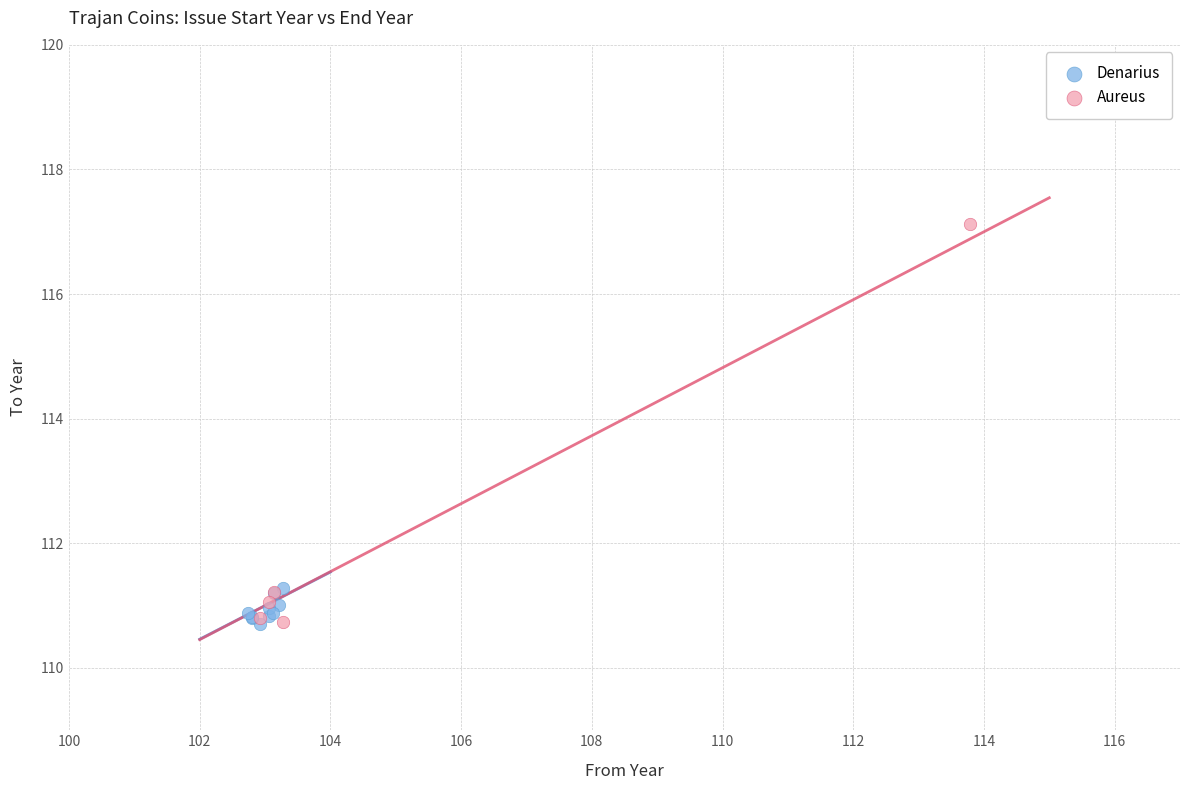

Which series contains the highest Y value?

Aureus